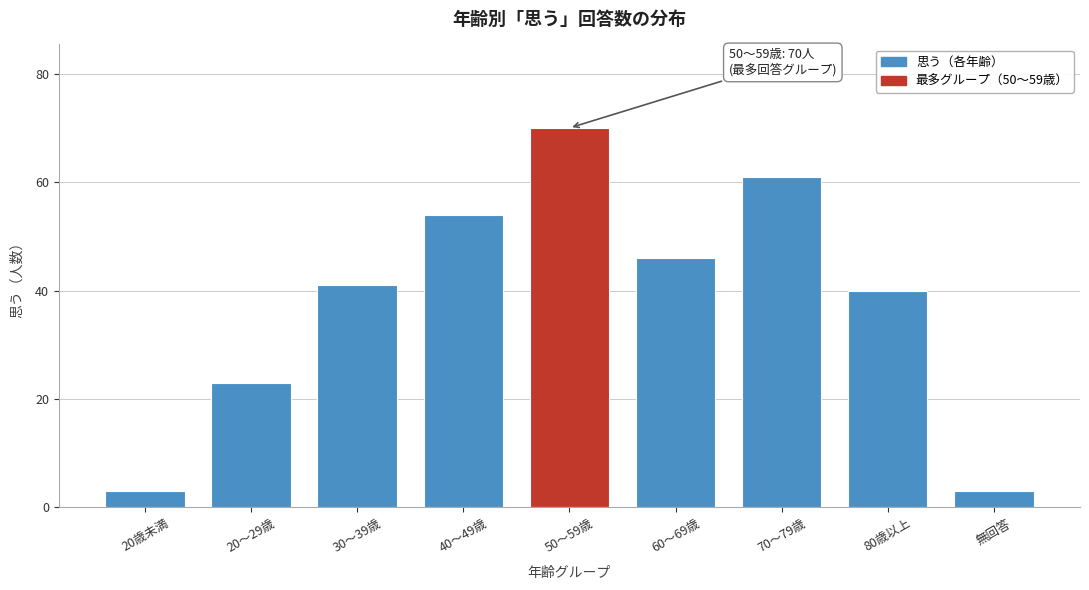

Reading right to left, extract all data points from this chart.

3	40	61	46	70	54	41	23	3